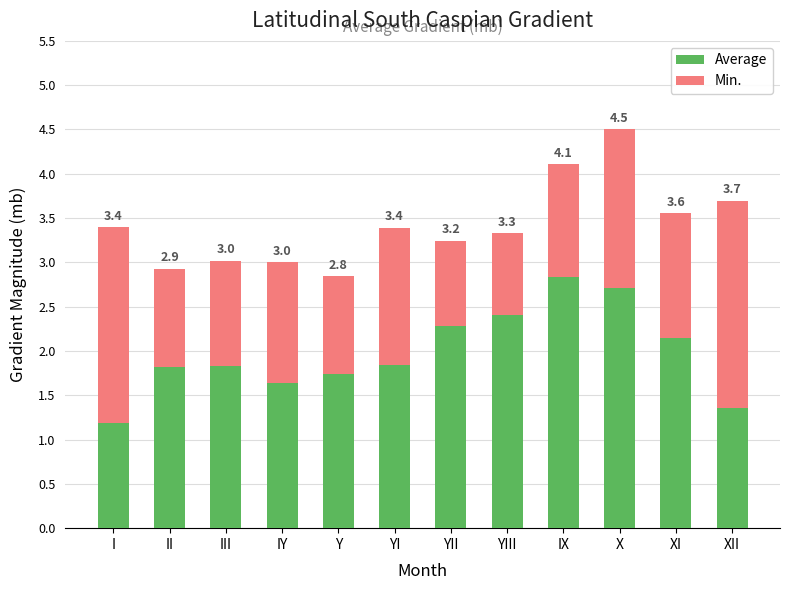

What are all the series names shown in the legend?

Average, Min.